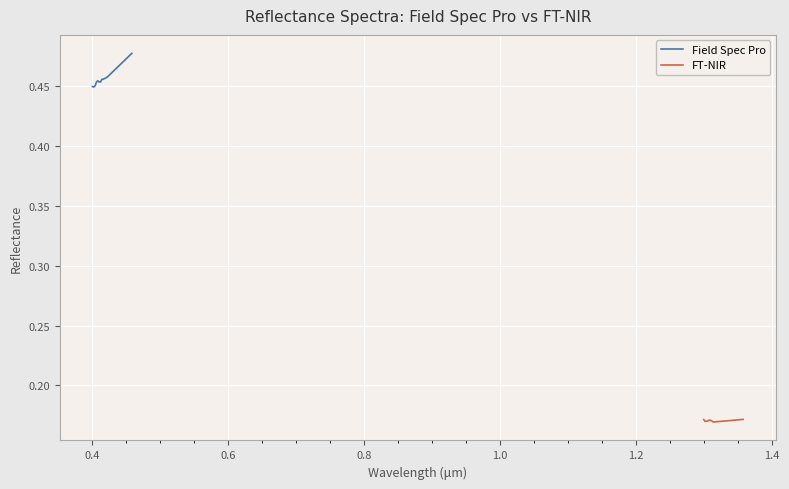

Rank the series by their maximum value, from highest to lowest.

Field Spec Pro, FT-NIR